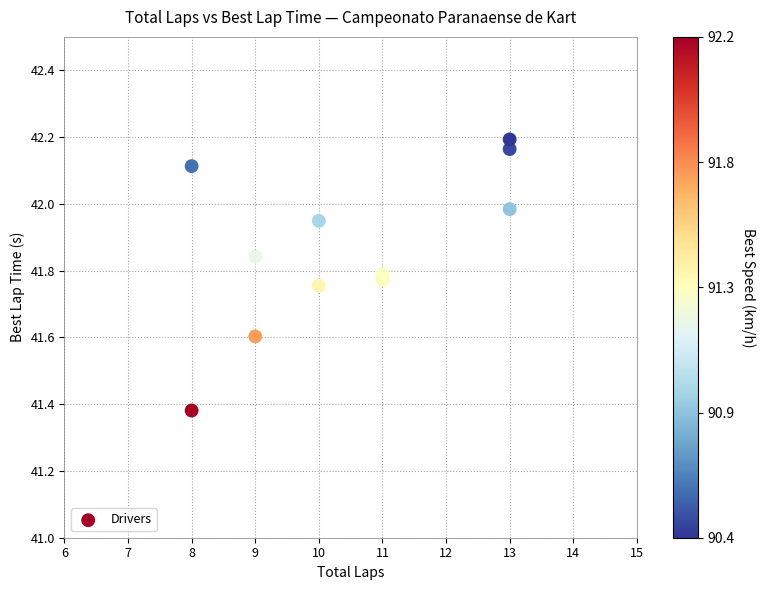

What is the average X value?

10.5